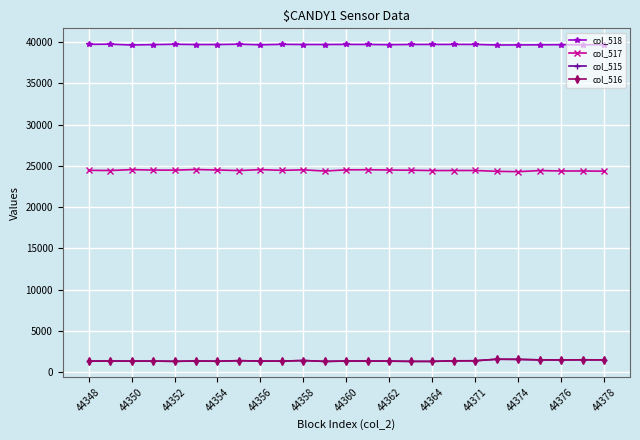

True or false: col_515 has more than 2 points higher than both neighbors.

True